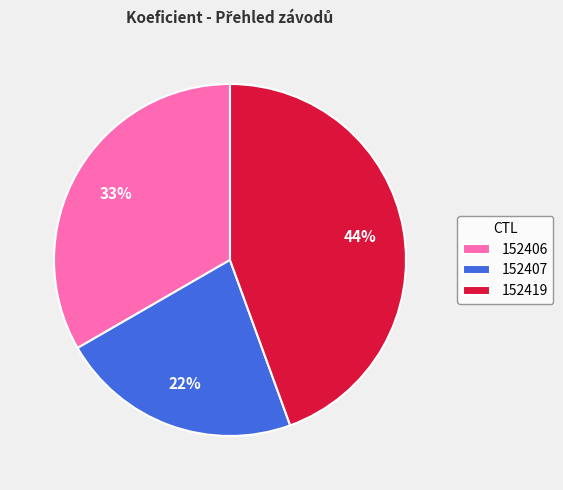

Is there any slice that represents more than half of the pie?

No